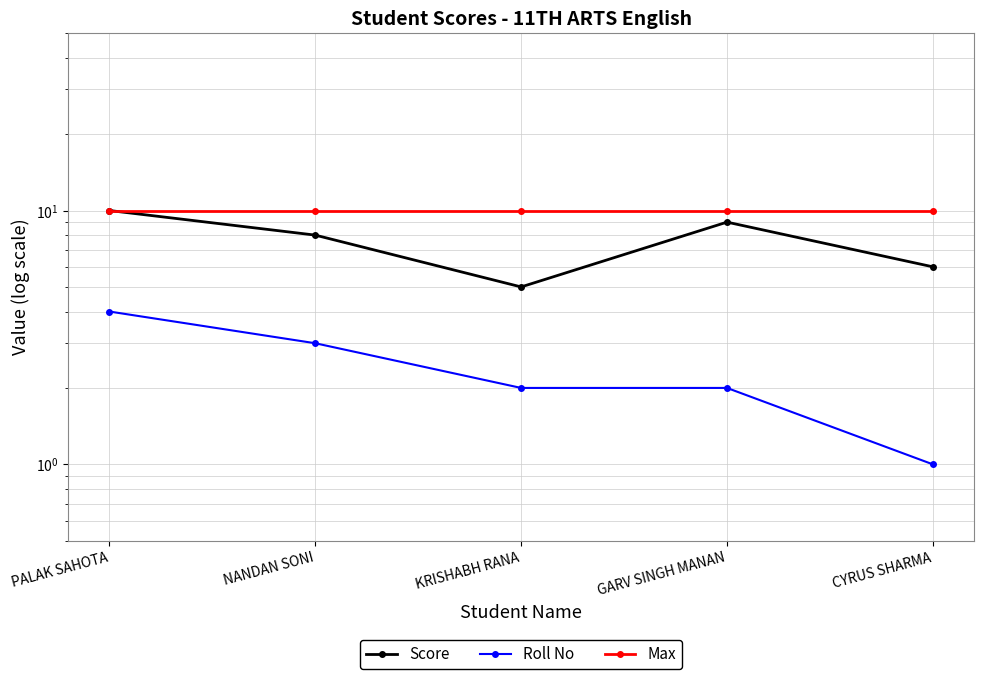

What is the highest value of the Max series?

10